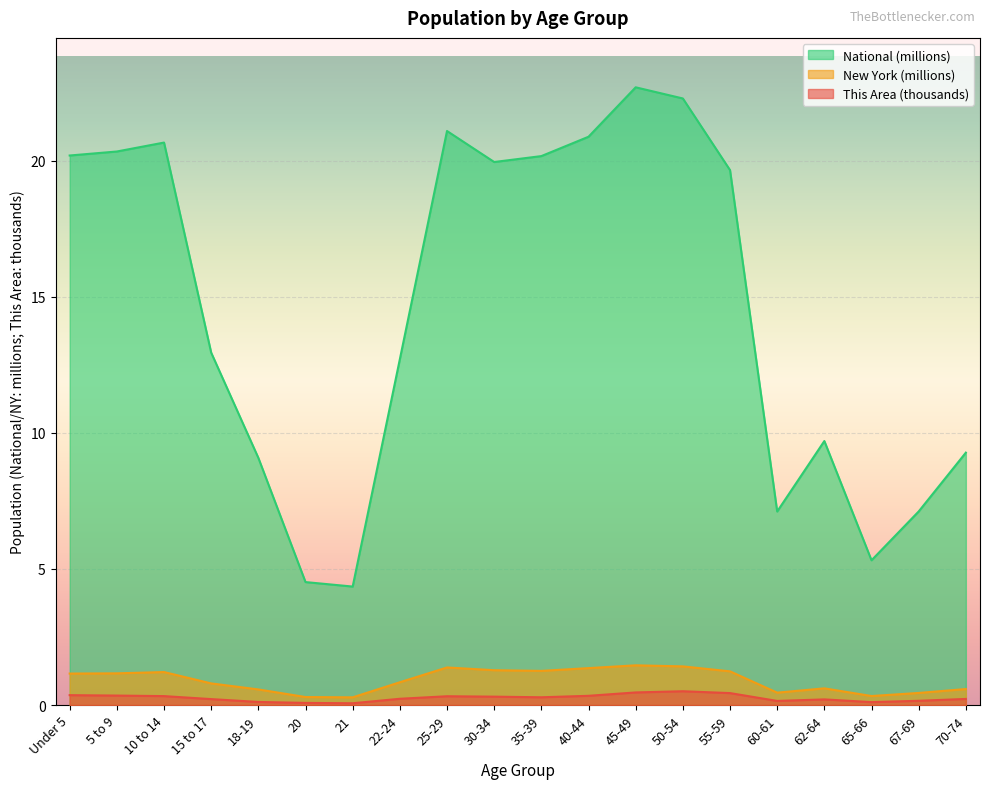

At how many categories does at least one series exceed 4?

20